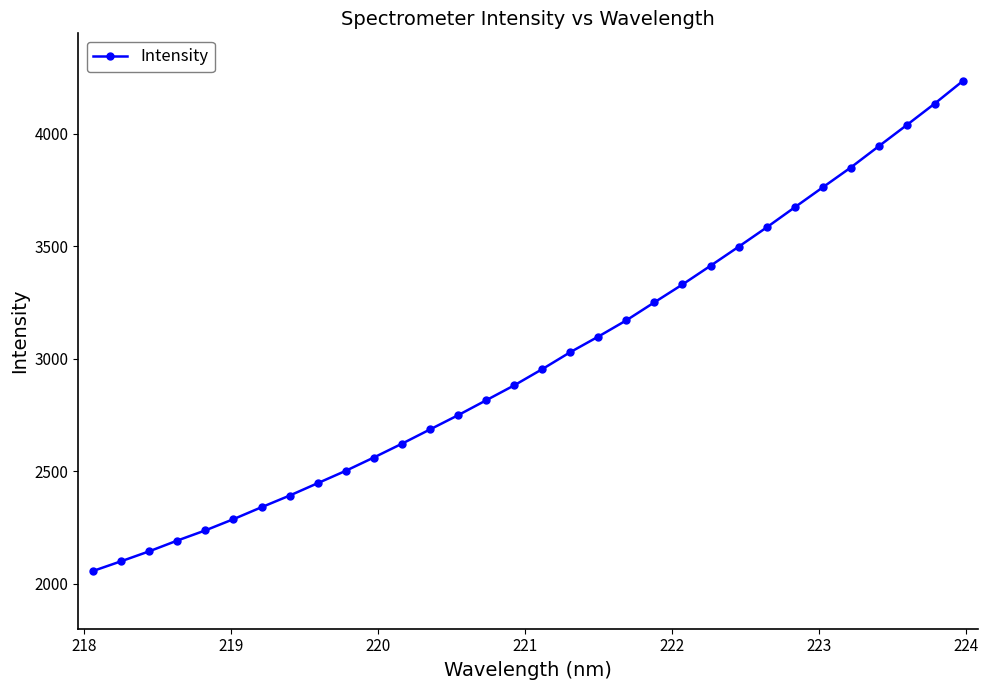

Count the number of values greater than 2954.

16